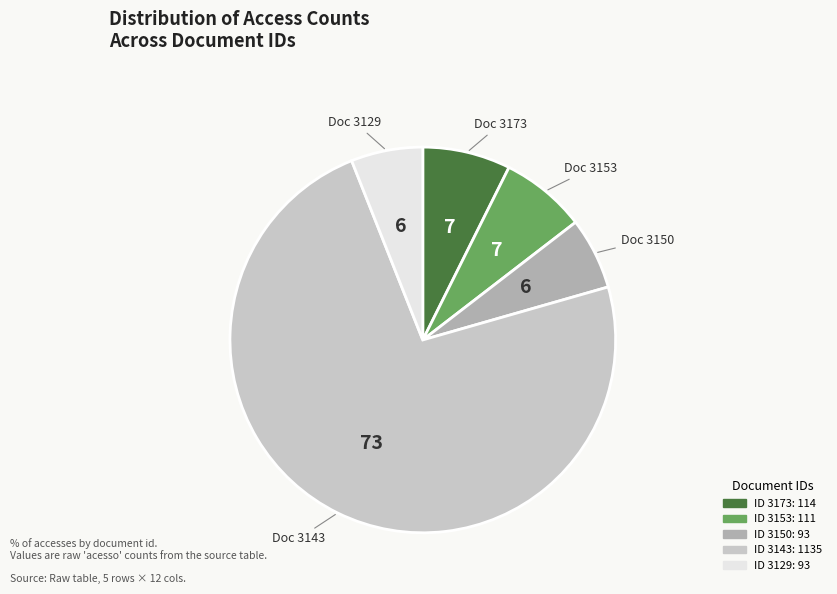

Count the number of slices in the pie.

5